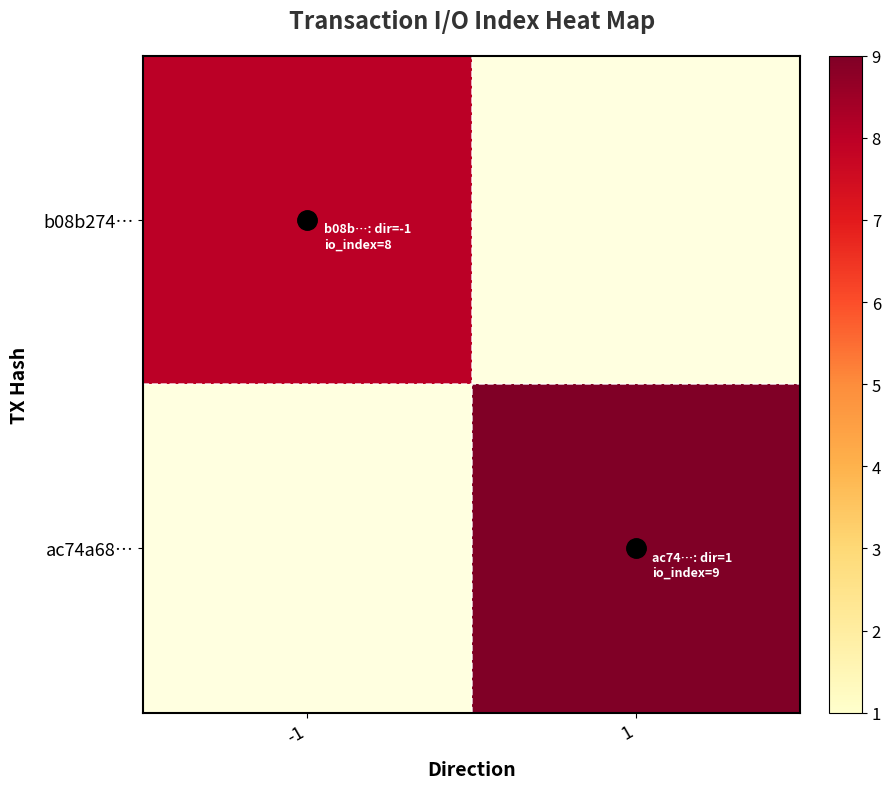

At how many categories does at least one series exceed 8?

1